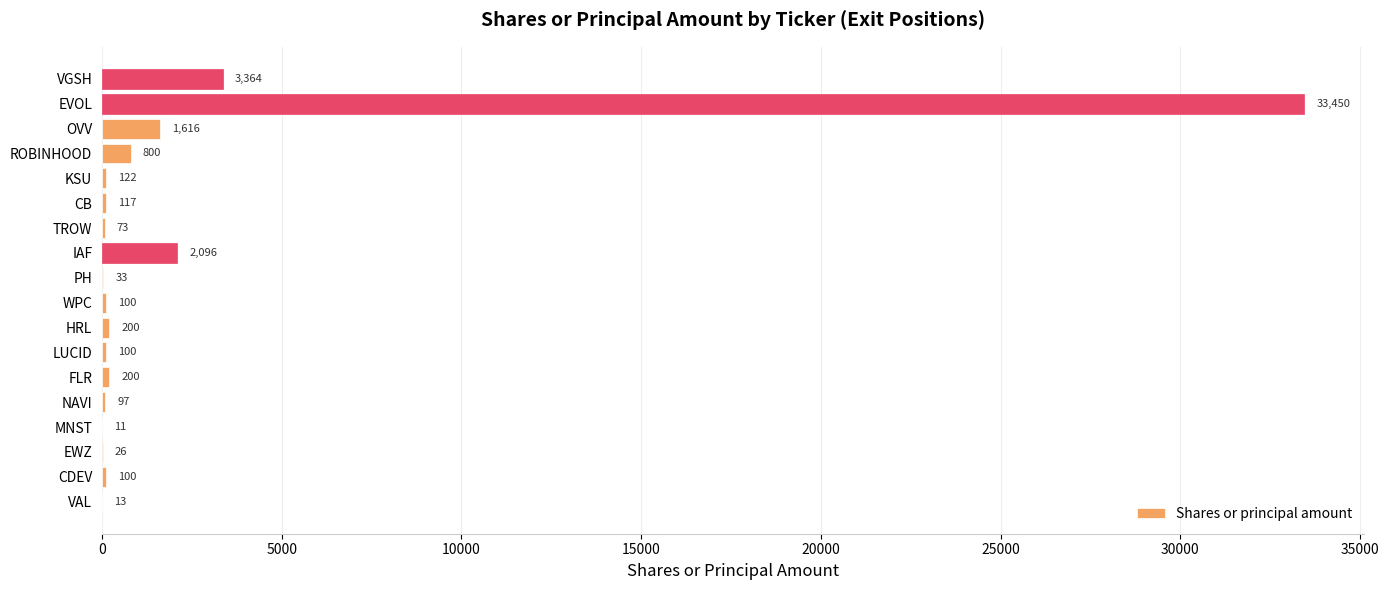

What is the sum of the values at CB and VGSH?

3481